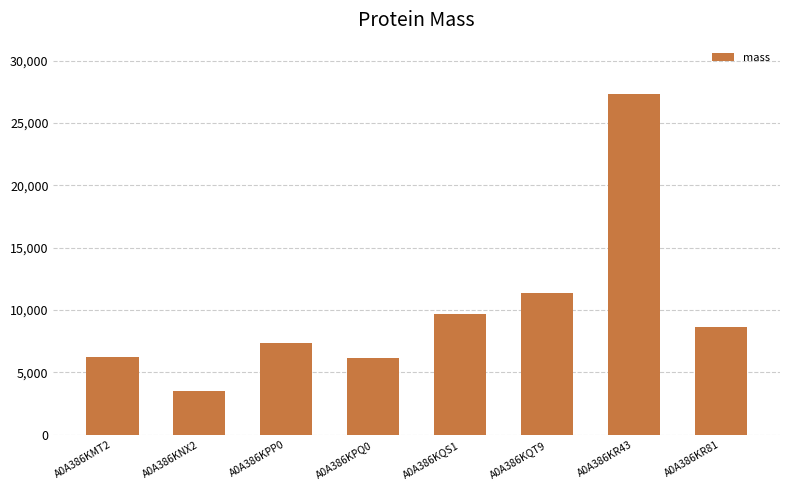

What is the value of the 6th bar from the left?

11337.8